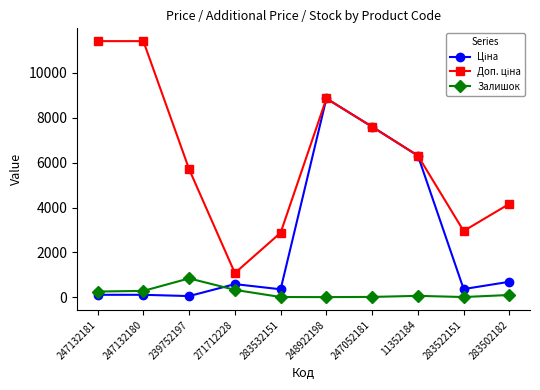

Is it true that Залишок equals 845.0 at 239752197?

True